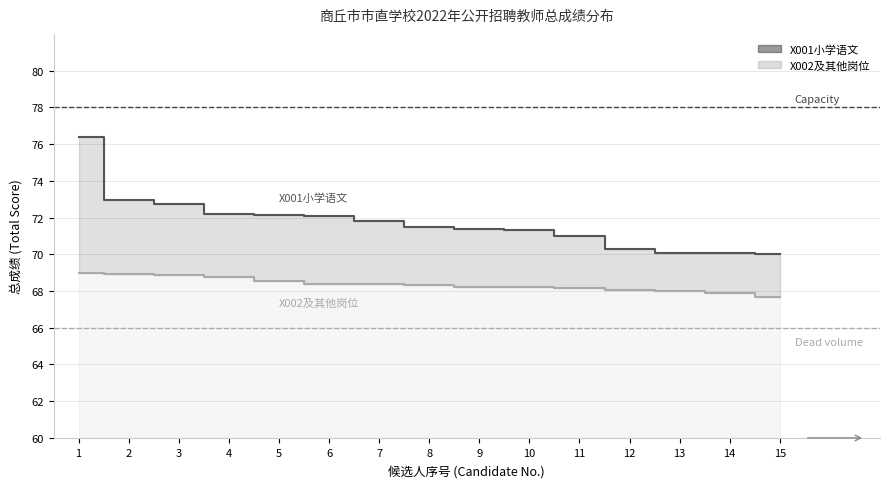

True or false: X001小学语文 has more than 1 interior local peaks.

False